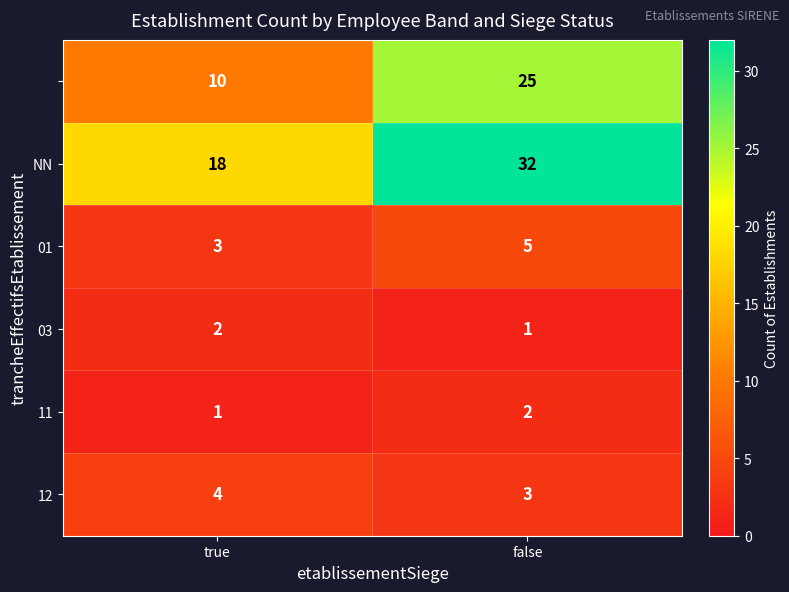

What is the total value across all series at true?

38